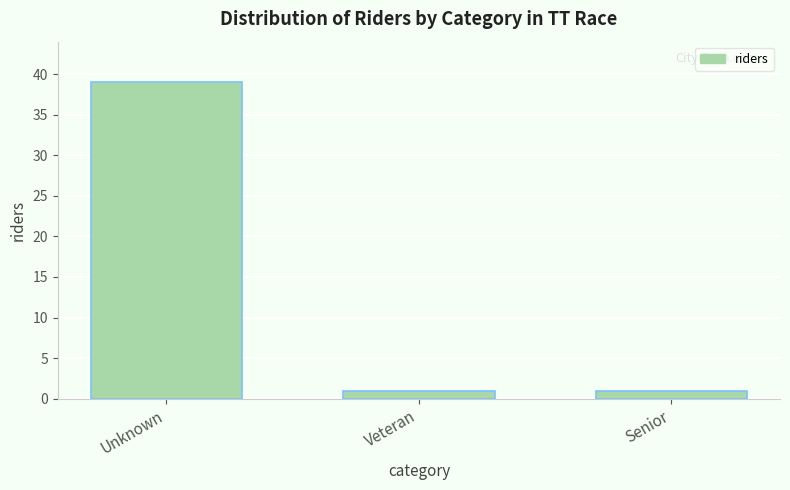

Reading right to left, what are all the values shown in this chart?

Senior=1	Veteran=1	Unknown=39